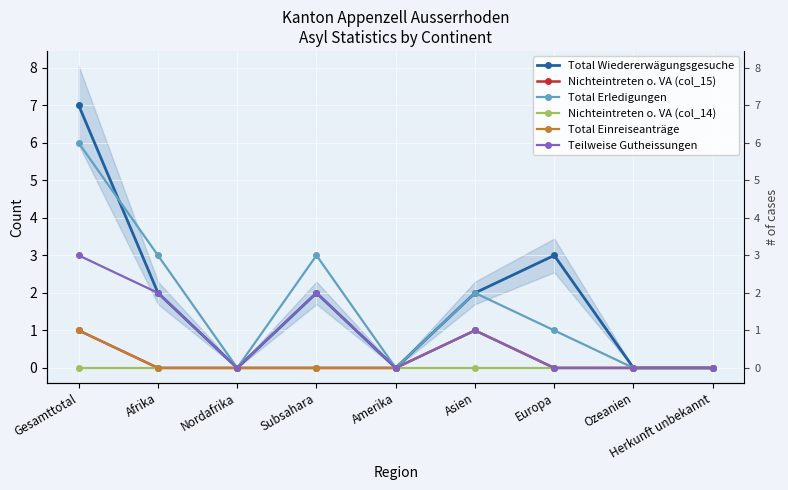

Is it true that Teilweise Gutheissungen equals 1 at Amerika?

False